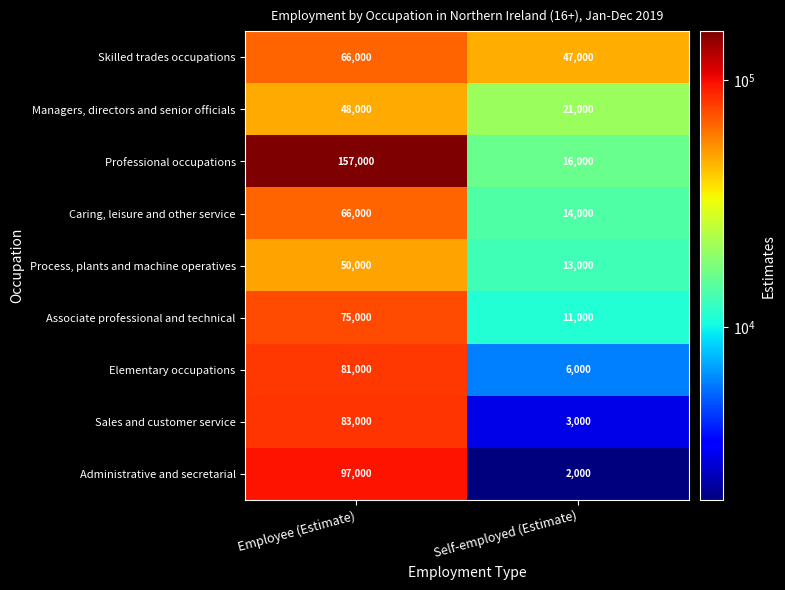

Reading right to left, transcribe all the data shown in this chart.

Skilled trades occupations: Self-employed (Estimate)=47000	Employee (Estimate)=66000
Managers, directors and senior officials: Self-employed (Estimate)=21000	Employee (Estimate)=48000
Professional occupations: Self-employed (Estimate)=16000	Employee (Estimate)=157000
Caring, leisure and other service: Self-employed (Estimate)=14000	Employee (Estimate)=66000
Process, plants and machine operatives: Self-employed (Estimate)=13000	Employee (Estimate)=50000
Associate professional and technical: Self-employed (Estimate)=11000	Employee (Estimate)=75000
Elementary occupations: Self-employed (Estimate)=6000	Employee (Estimate)=81000
Sales and customer service: Self-employed (Estimate)=3000	Employee (Estimate)=83000
Administrative and secretarial: Self-employed (Estimate)=2000	Employee (Estimate)=97000